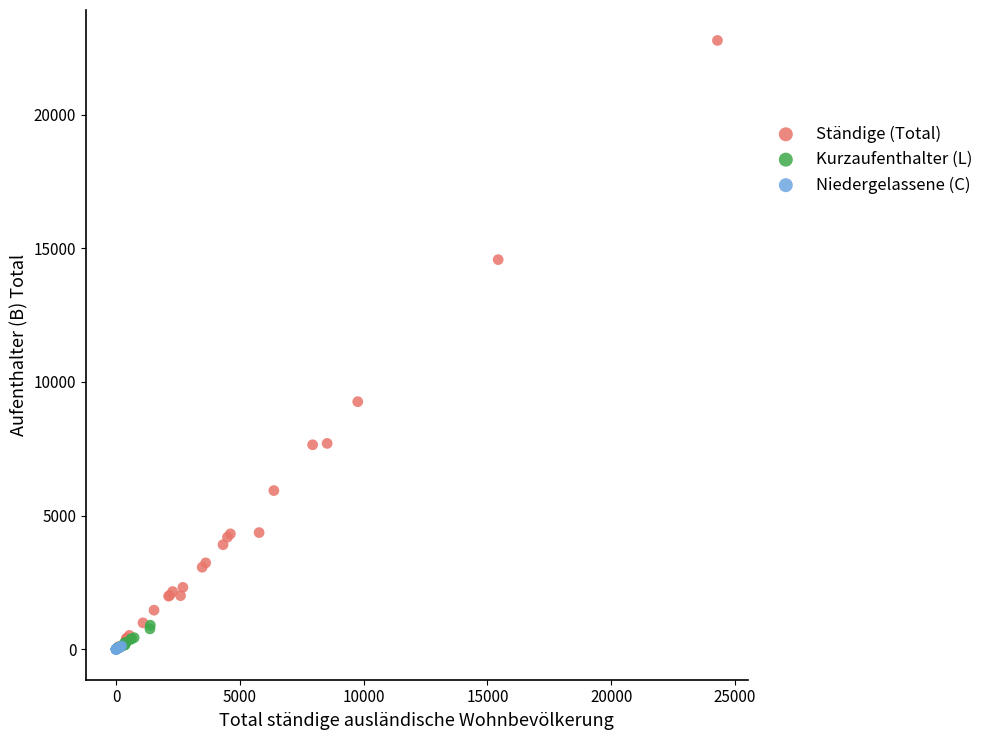

Which series has the widest spread of Y values?

Ständige (Total)